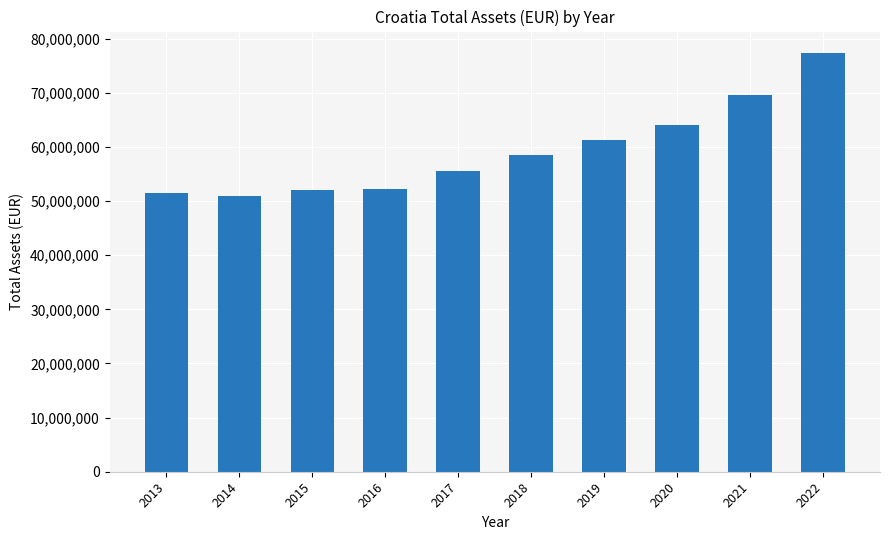

What is the sum of the values at 2014 and 2021?

120599994